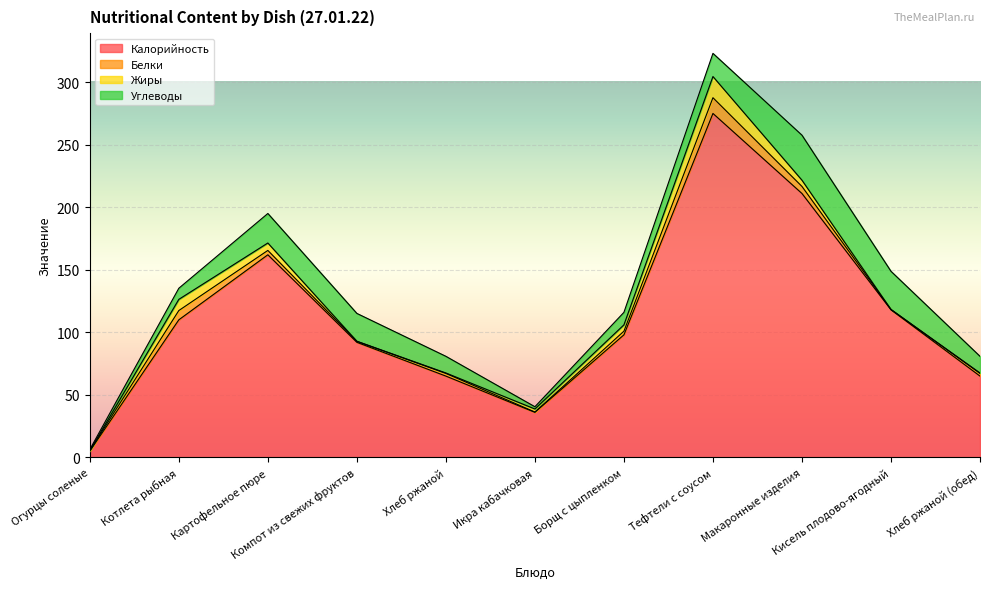

How many intersections are there between Жиры and Углеводы?

4